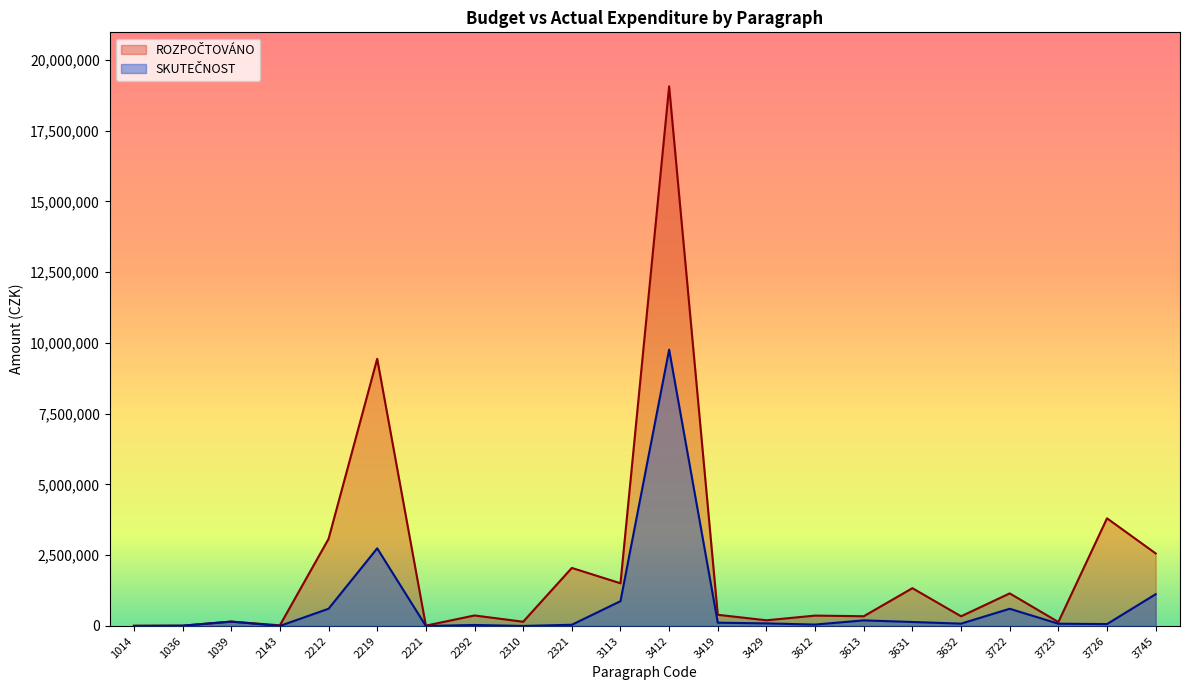

Does the chart display data point markers on the line(s)?

No